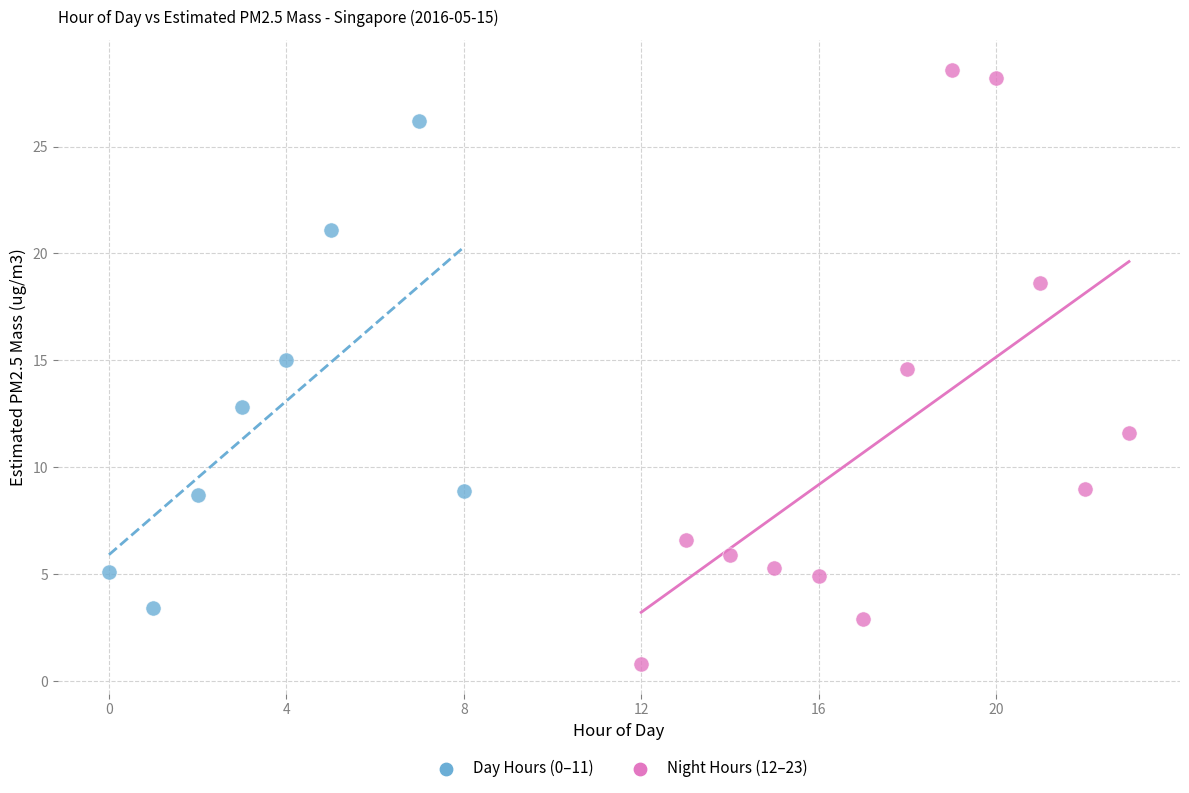

Which series reaches the maximum Y coordinate?

Night Hours (12–23)